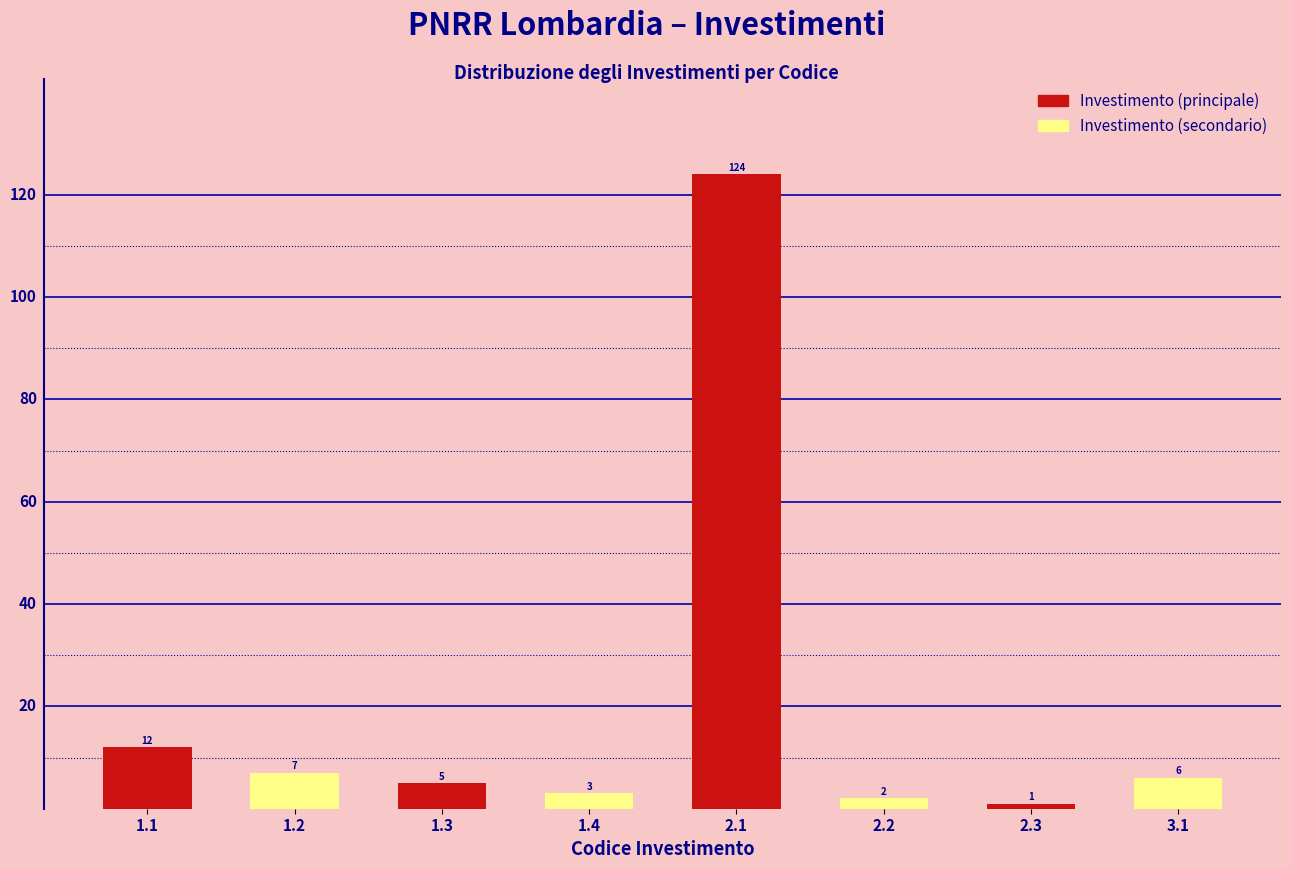

Rank the categories by Investimento (principale) value from highest to lowest.

2.1, 1.1, 1.3, 2.3